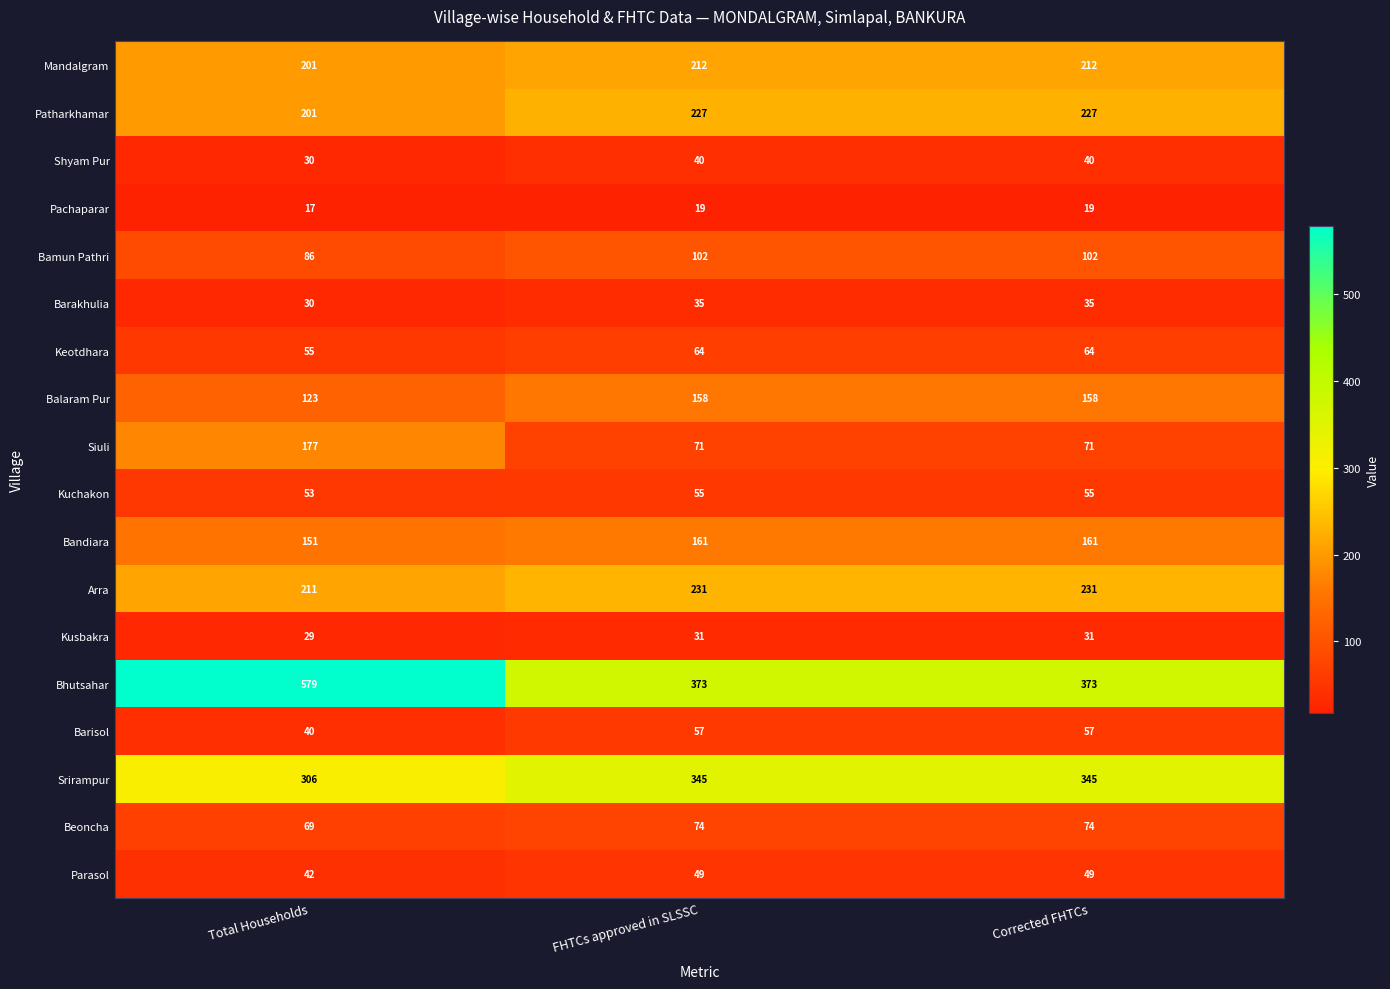

What is the spread (max minus min) of values at Corrected FHTCs?

354